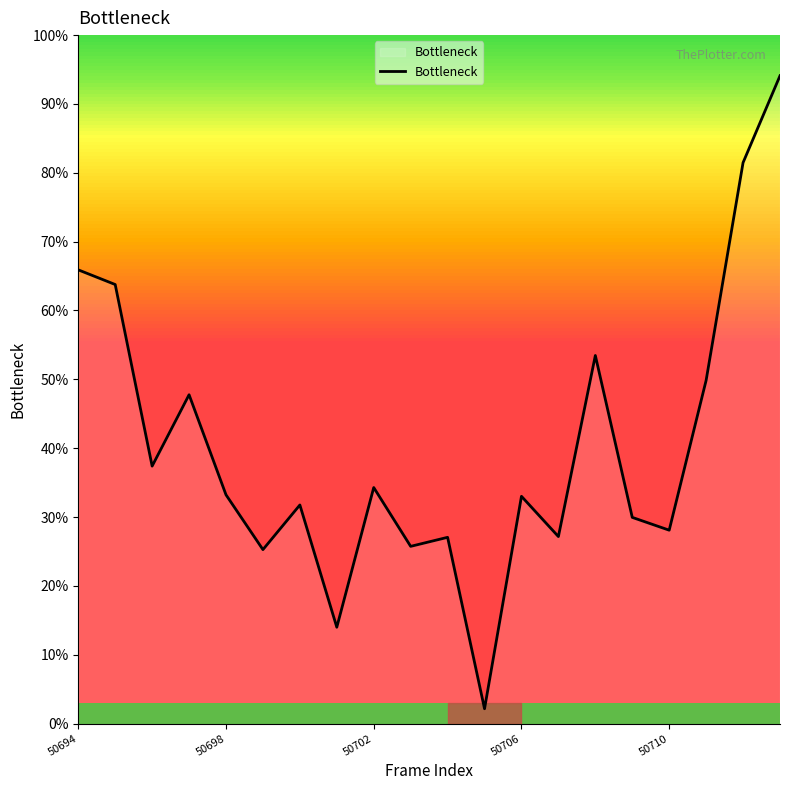

What is the smallest value displayed?

2.2